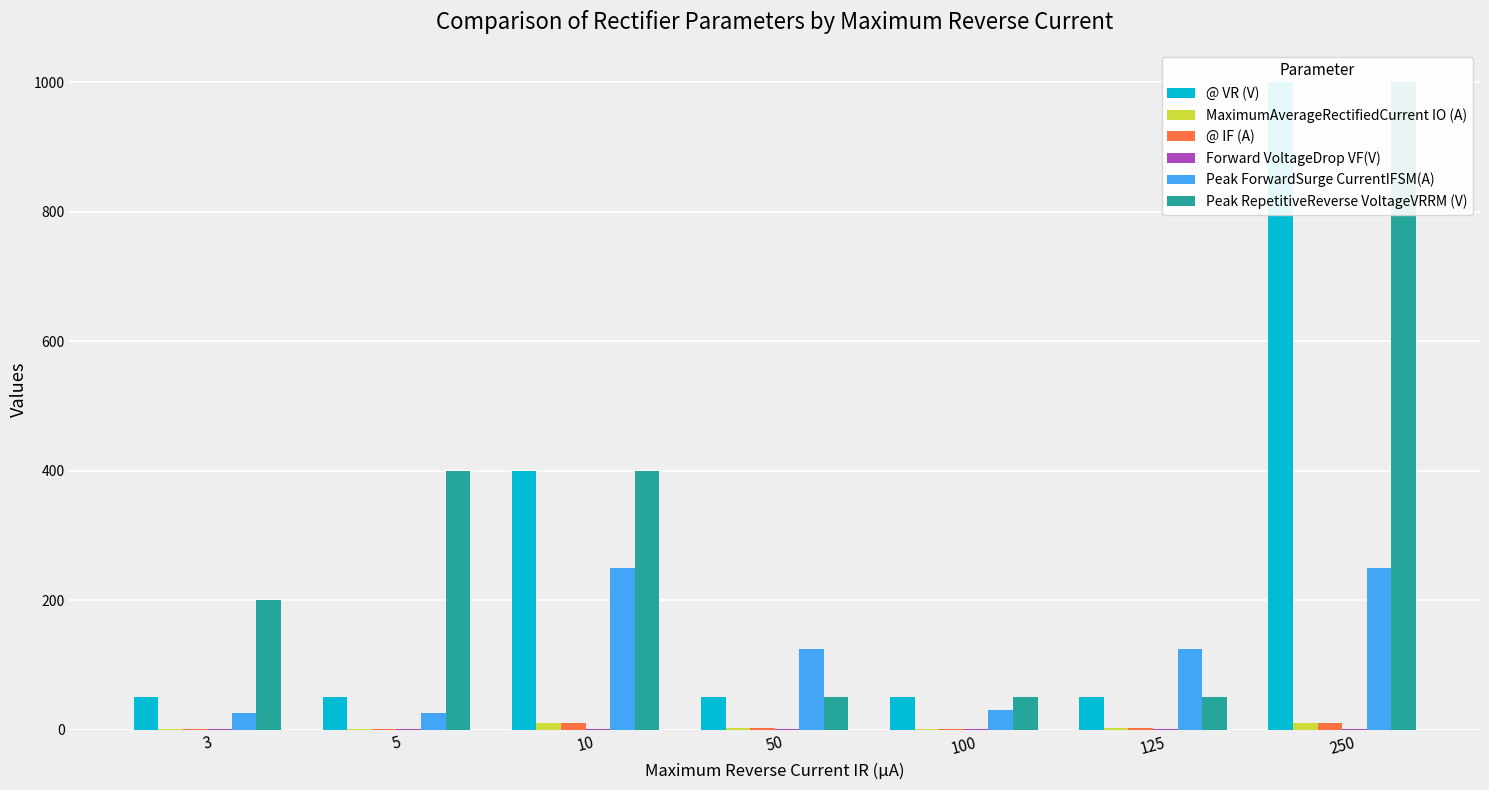

Which series has the widest spread of values?

@ VR (V)